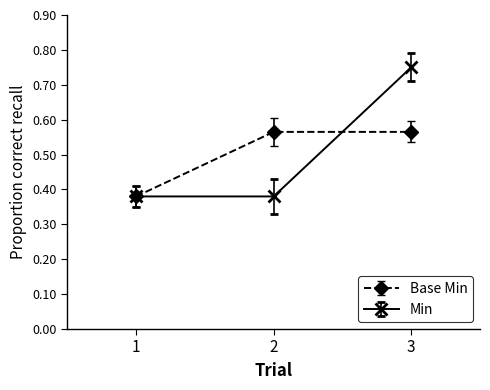

Count the Base Min values in the range 0 to 1.

3